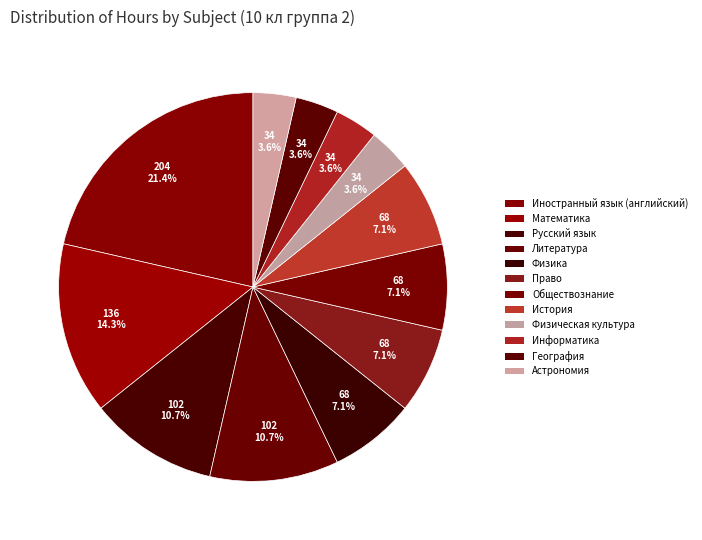

Rank the categories by value from lowest to highest.

Информатика, География, Астрономия, Физическая культура, История, Право, Обществознание, Физика, Русский язык, Литература, Математика, Иностранный язык (английский)